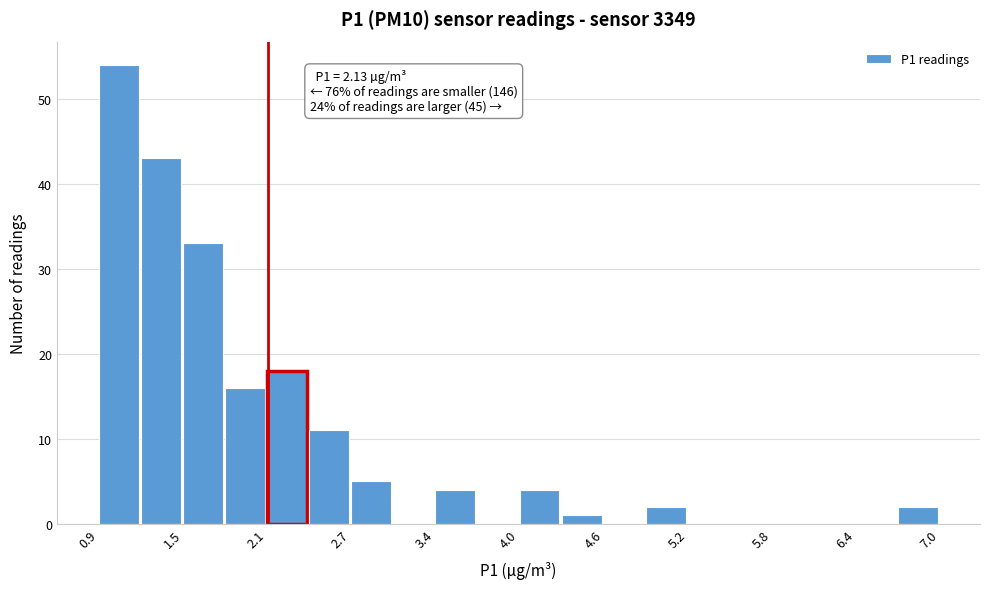

Read against the x-axis, roughly where is the centre of the tallest bar?

1.0